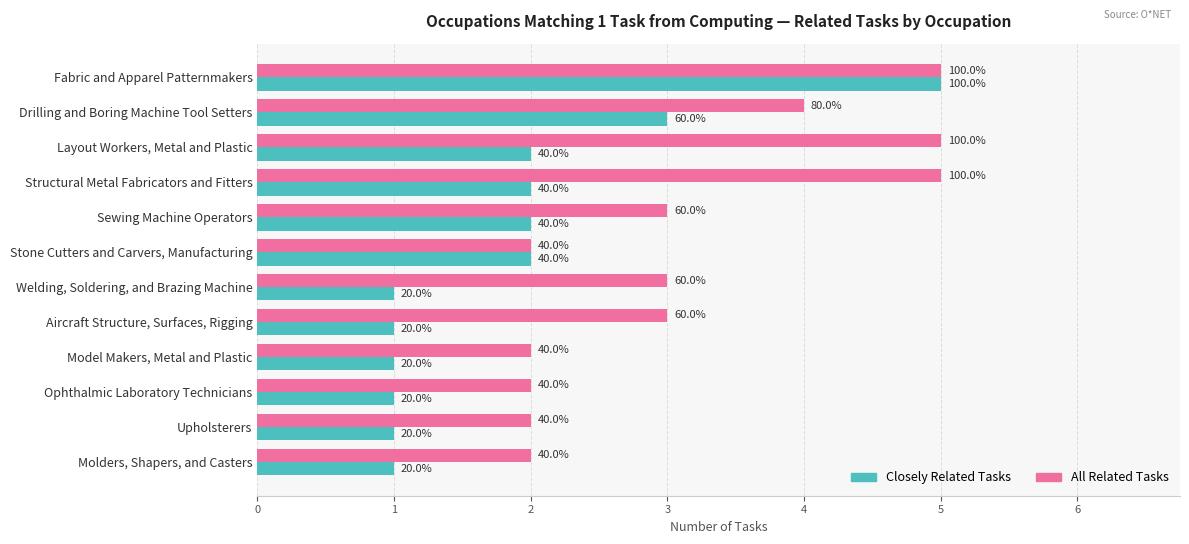

Which series has the largest total across all categories?

All Related Tasks